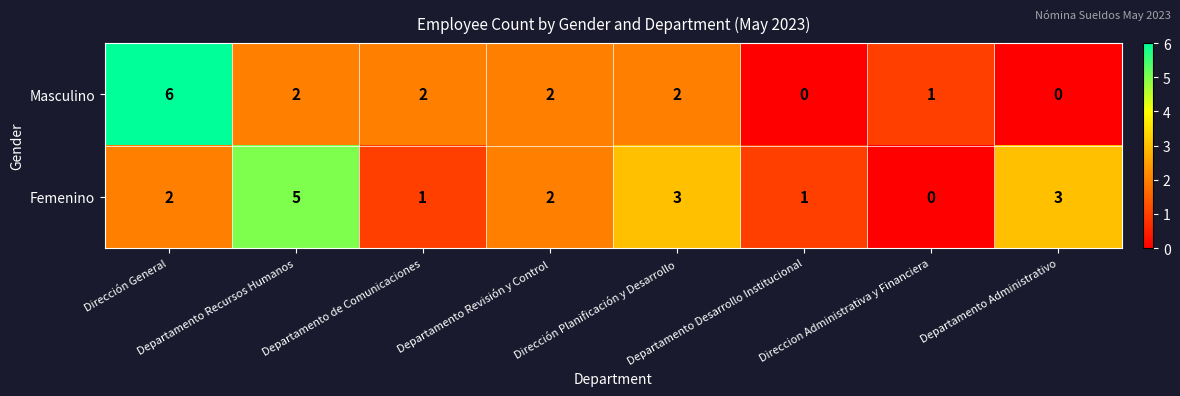

What is the total value across all series at Departamento de Comunicaciones?

3